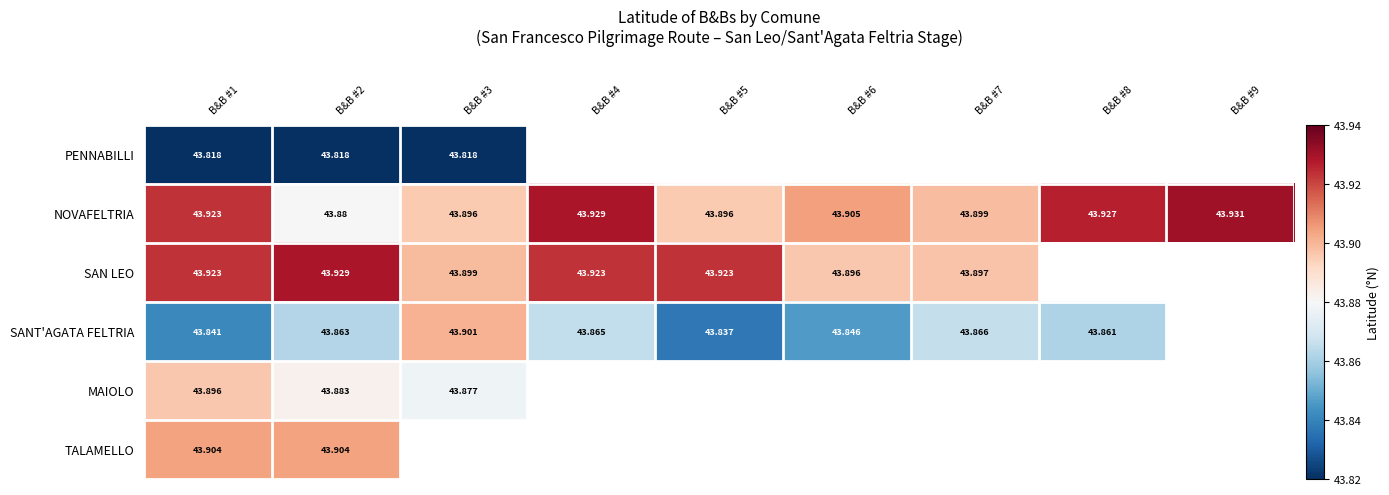

Rank the series at B&B #2 from lowest to highest value.

PENNABILLI, SANT'AGATA FELTRIA, NOVAFELTRIA, MAIOLO, TALAMELLO, SAN LEO